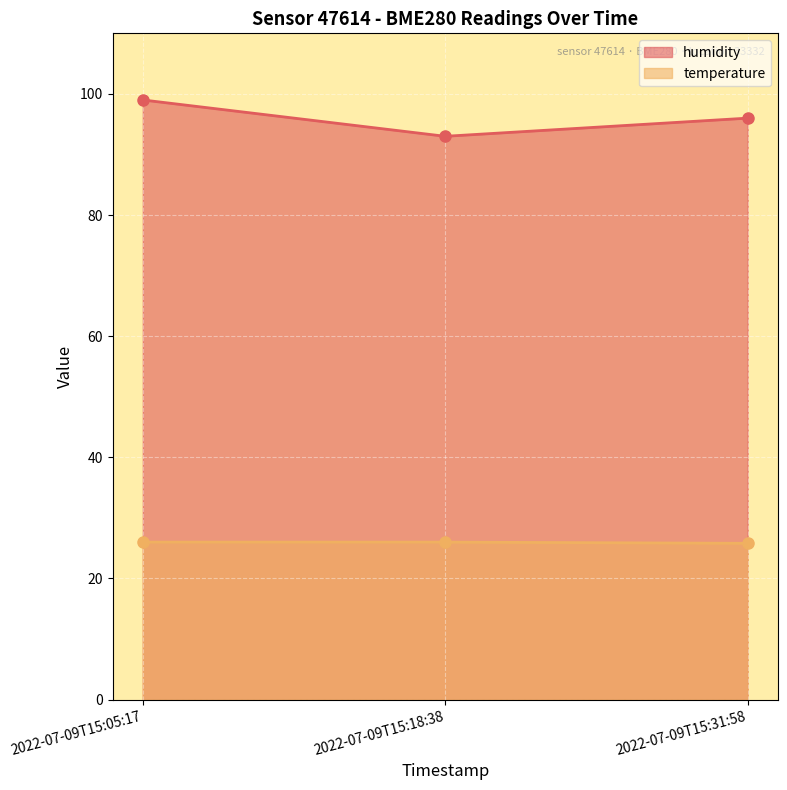

Which label corresponds to the smallest value in the chart?

2022-07-09T15:31:58